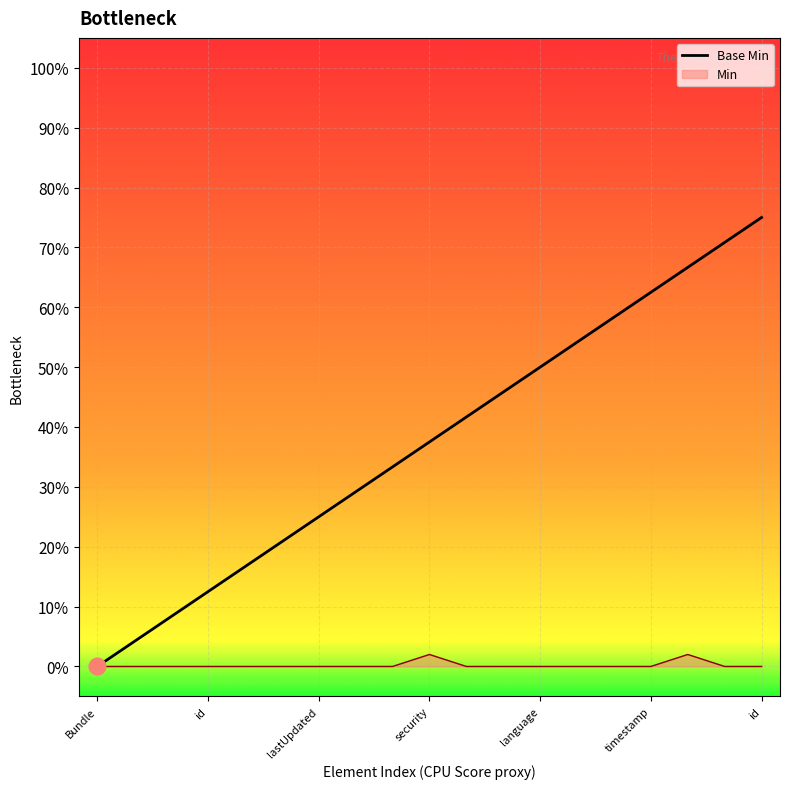

Reading left to right, transcribe all the data shown in this chart.

0.0	0.0	0.1	0.1	0.2	0.2	0.2	0.3	0.3	0.4	0.4	0.5	0.5	0.5	0.6	0.6	0.7	0.7	0.8